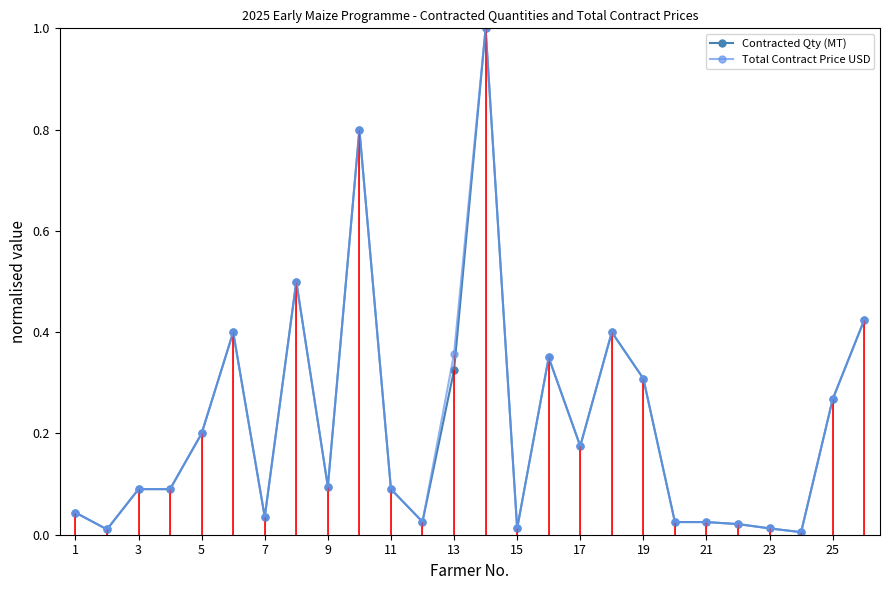

What is the sum of all Contracted Qty (MT) values?

5.7